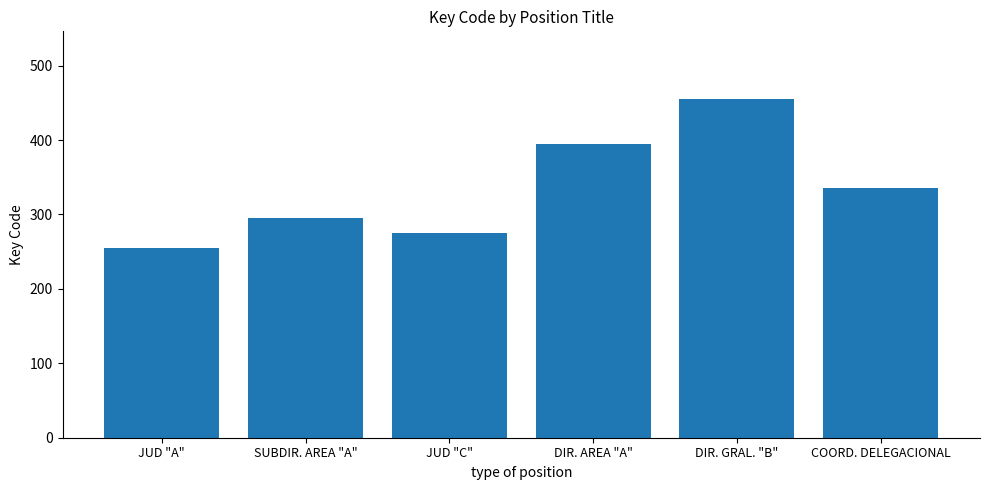

Approximately how many times larger is the value at JUD "A" compared to DIR. AREA "A"?

0.6